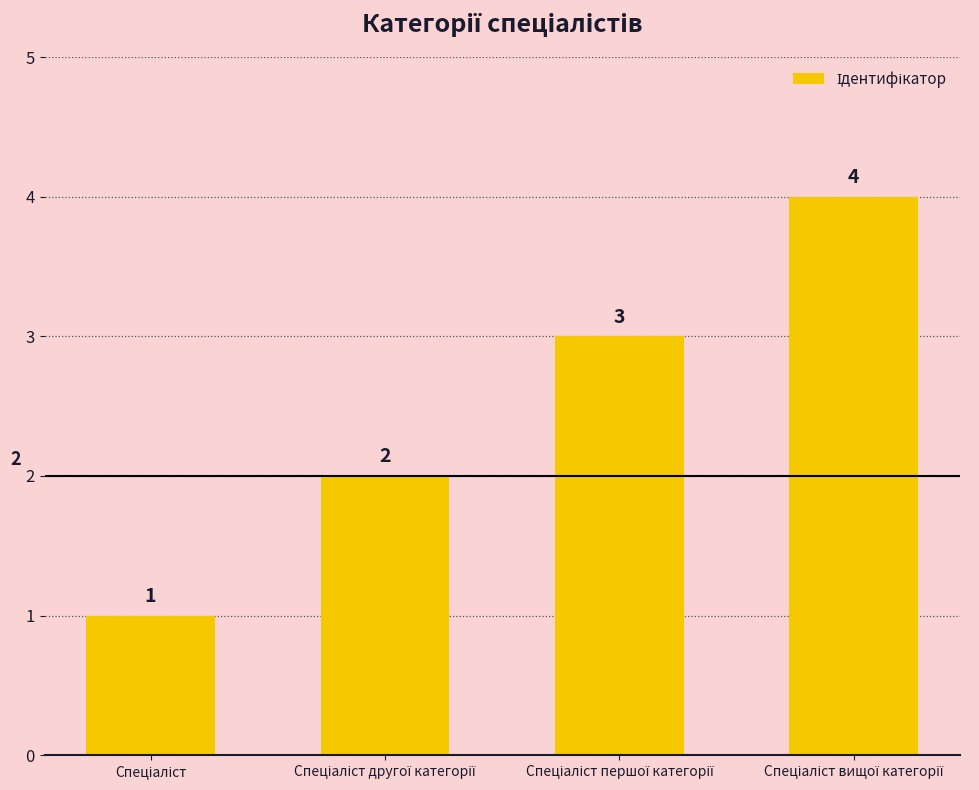

What is the maximum value shown in the chart?

4